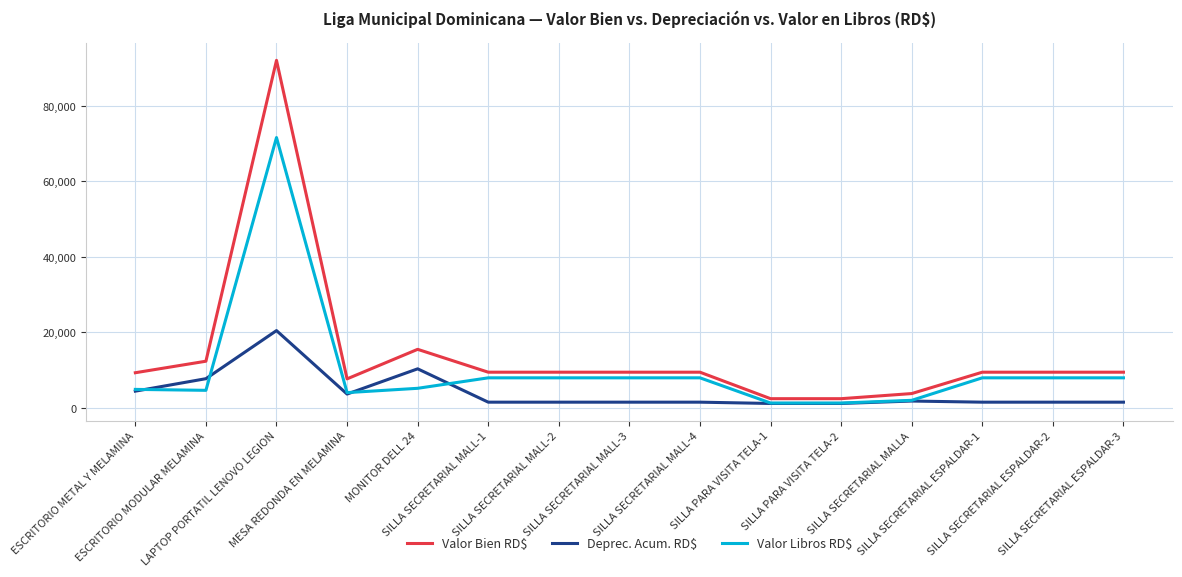

What is the lowest value of the Valor Bien RD$ series?

2419.0